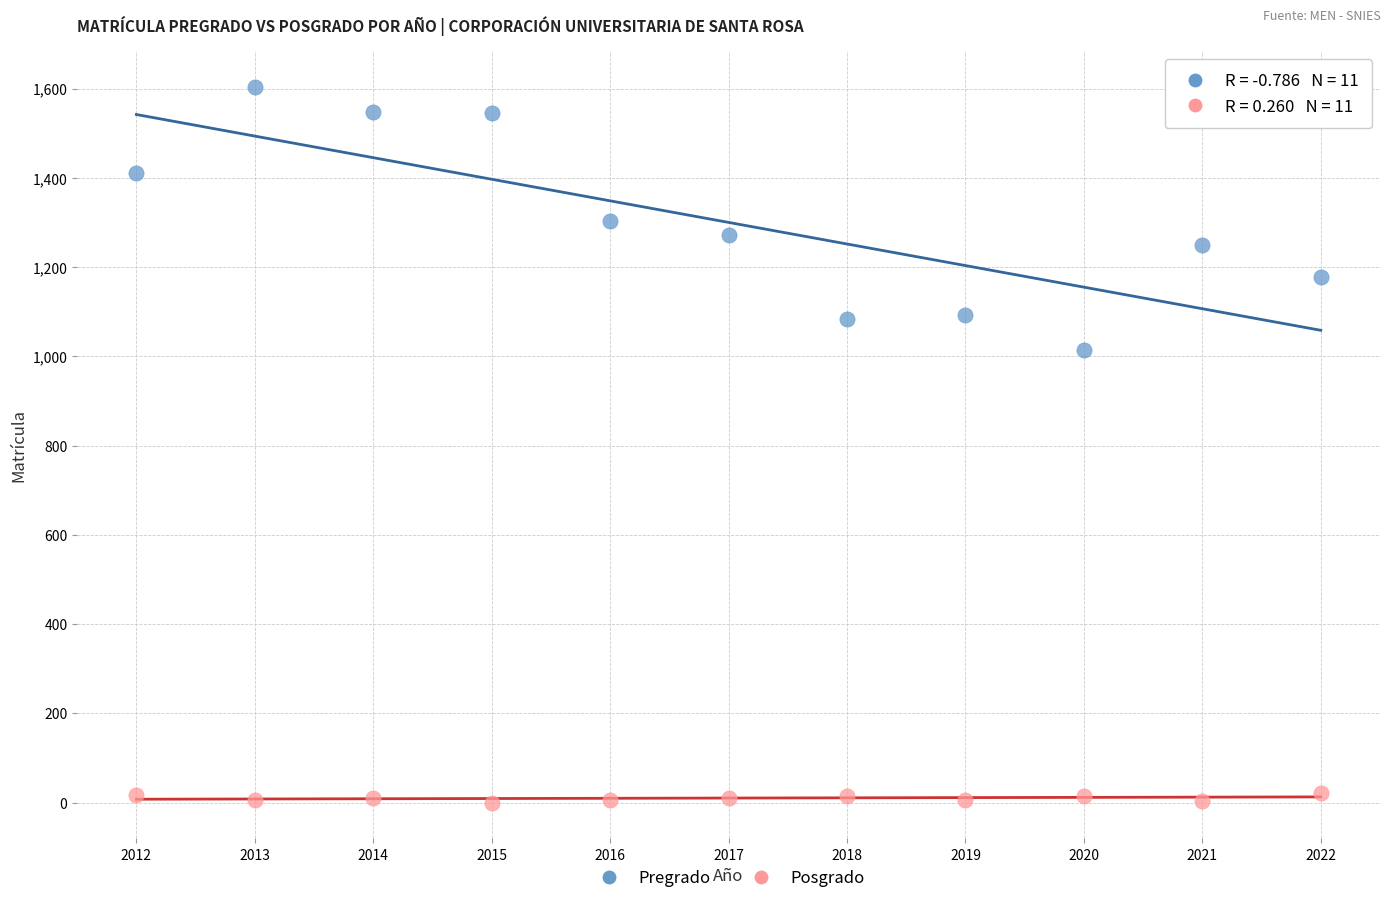

Across all data points, what is the range of Y values (max minus min)?

1604